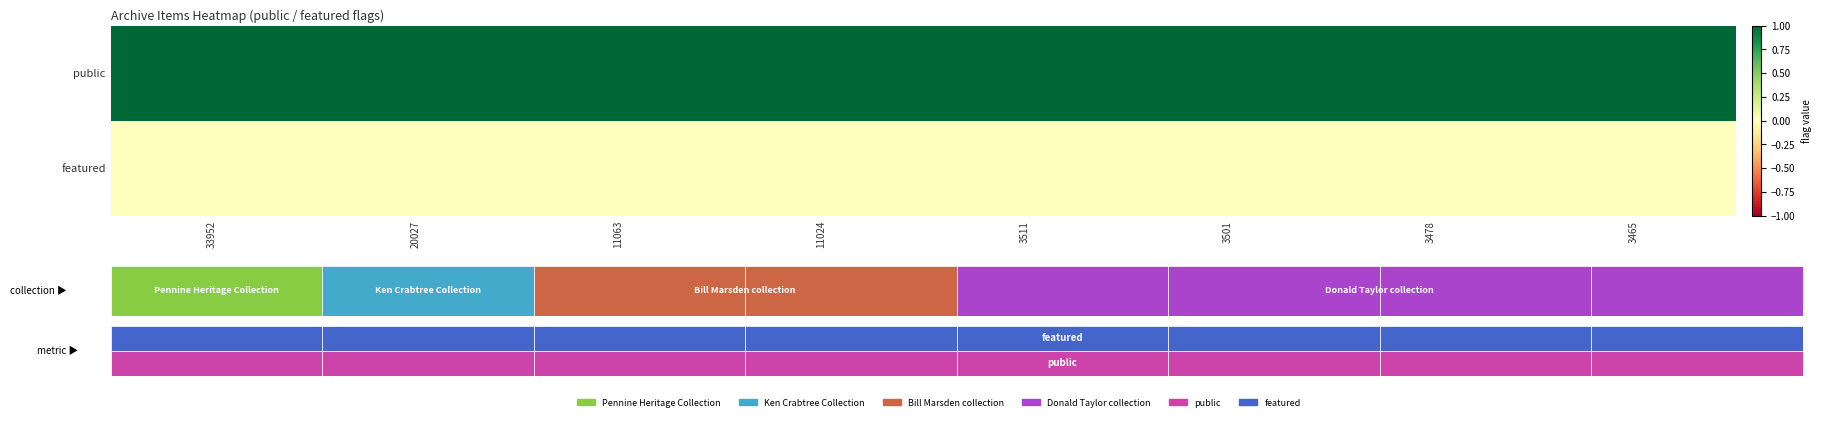

At which category is the sum across all series the highest?

33952